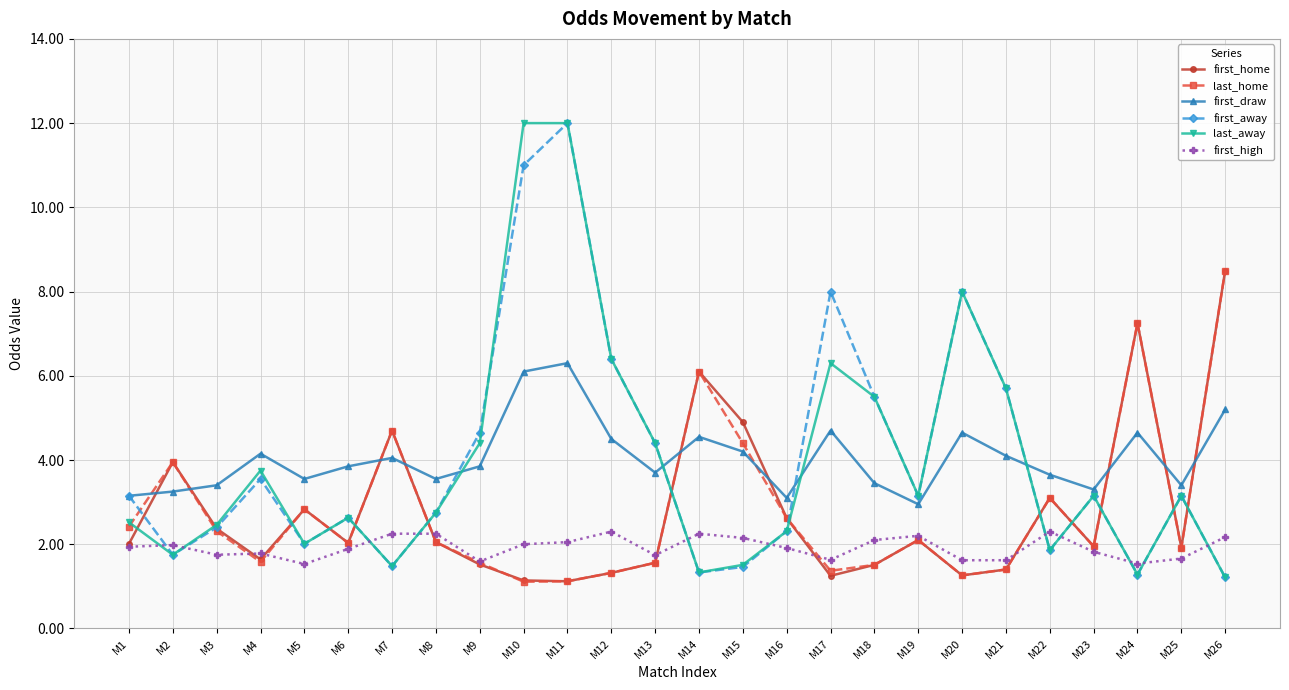

What is the lowest value of the first_draw series?

3.0